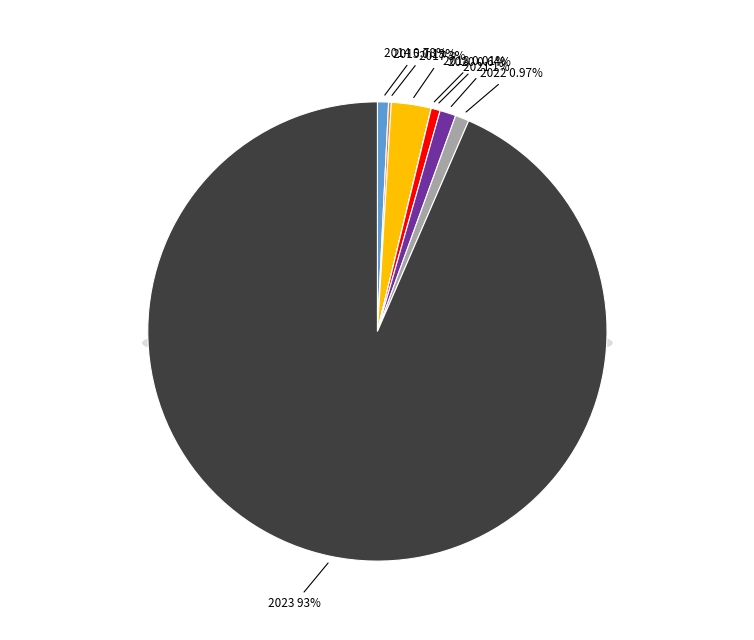

What percentage is the 2022 slice, to the nearest percent?

1%